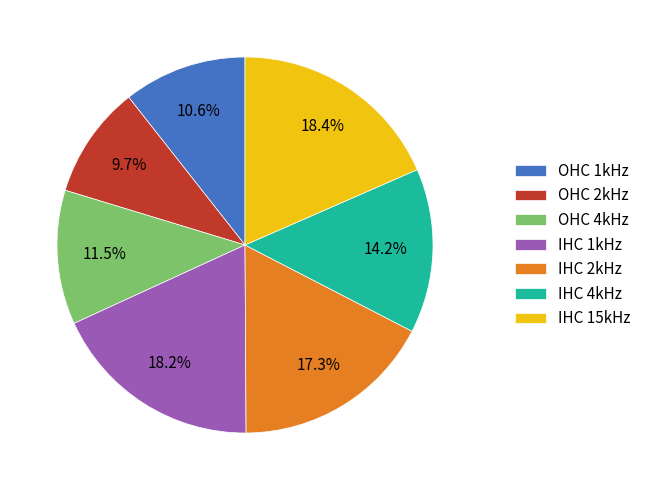

To the nearest percent, what is the average slice percentage?

14%